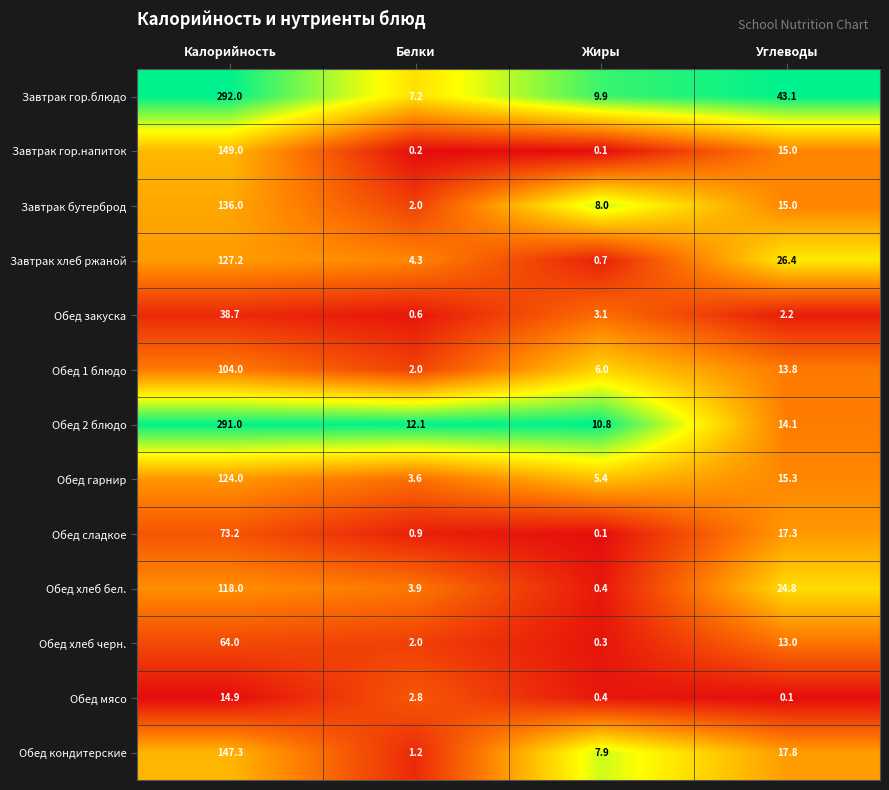

List the series in order of their peak value, highest first.

Завтрак гор.блюдо, Обед 2 блюдо, Завтрак гор.напиток, Обед кондитерские, Завтрак бутерброд, Завтрак хлеб ржаной, Обед гарнир, Обед хлеб бел., Обед 1 блюдо, Обед сладкое, Обед хлеб черн., Обед закуска, Обед мясо